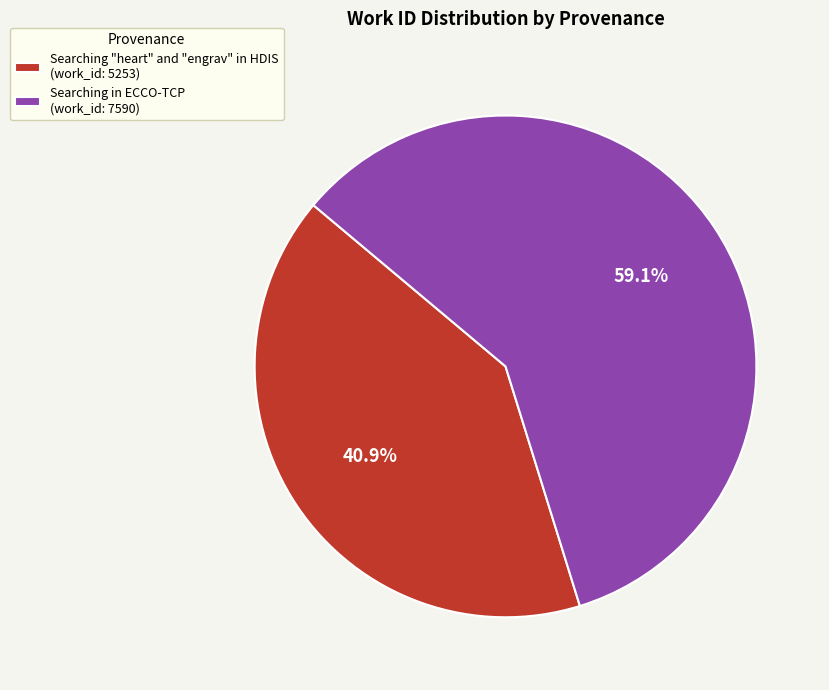

To the nearest percent, what is the combined percentage of Searching in ECCO-TCP and Searching "heart" and "engrav" in HDIS?

100%